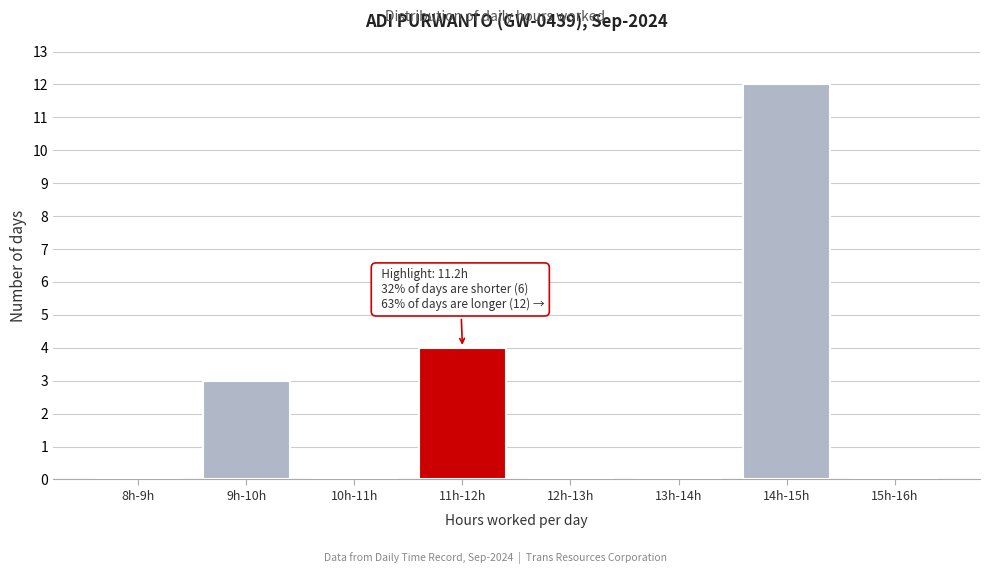

Reading left to right, what are all the values shown in this chart?

8h-9h=0	9h-10h=3	10h-11h=0	11h-12h=4	12h-13h=0	13h-14h=0	14h-15h=12	15h-16h=0